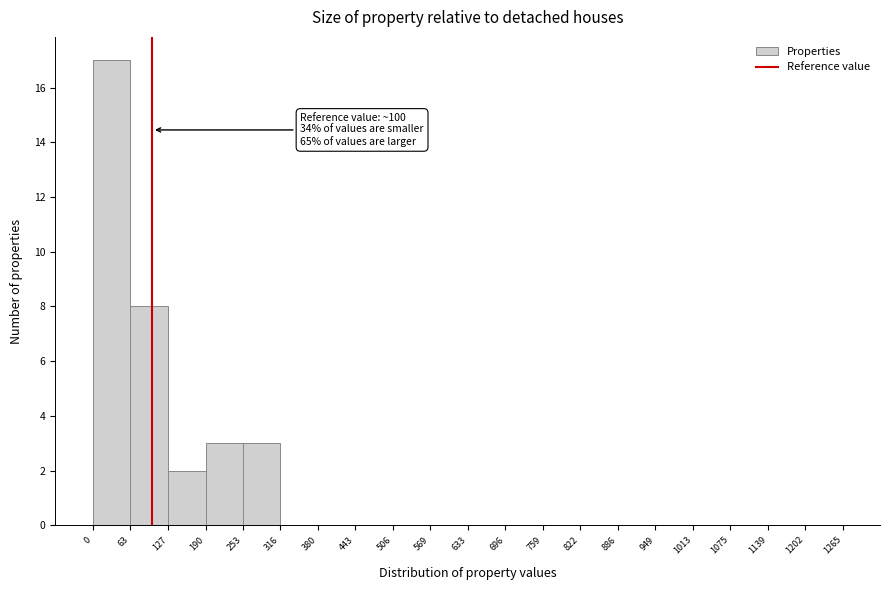

Over which range of the x-axis is the bar tallest?

0 to 63